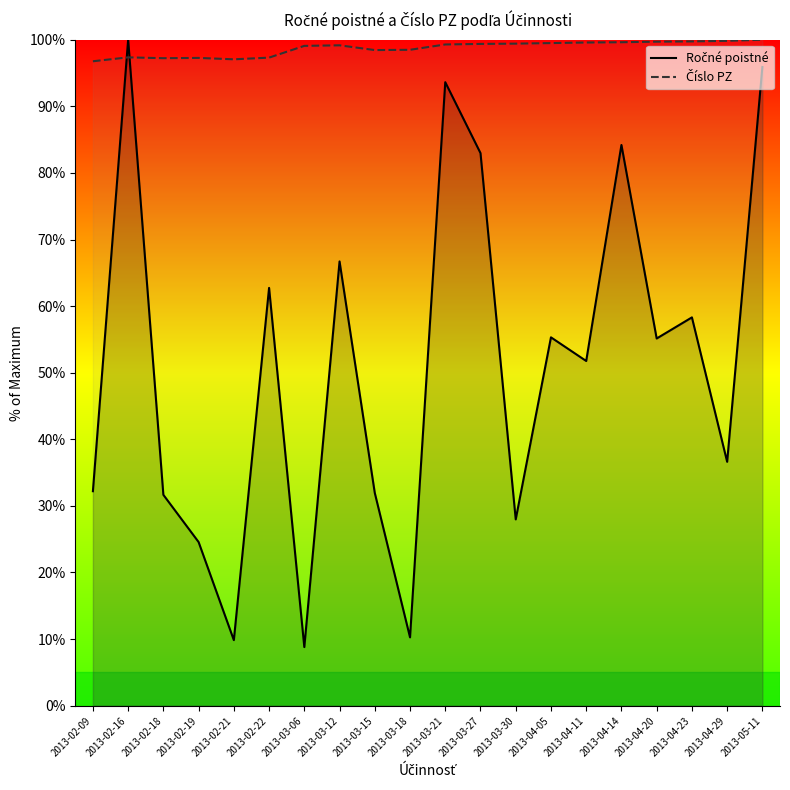

What is the label of the 5th point from the left?

2013-02-21